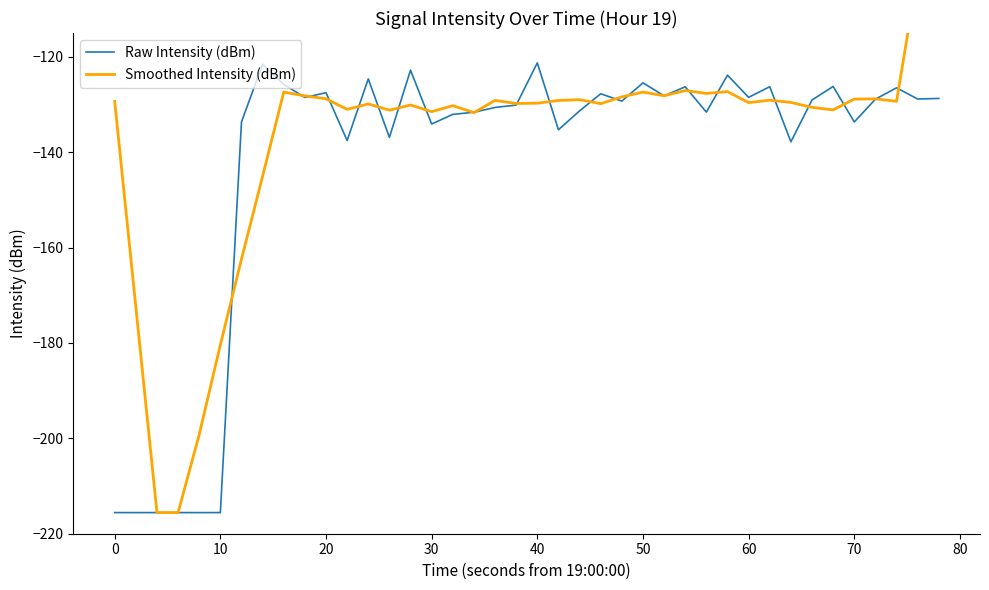

What is the minimum value shown in the chart?

-215.6